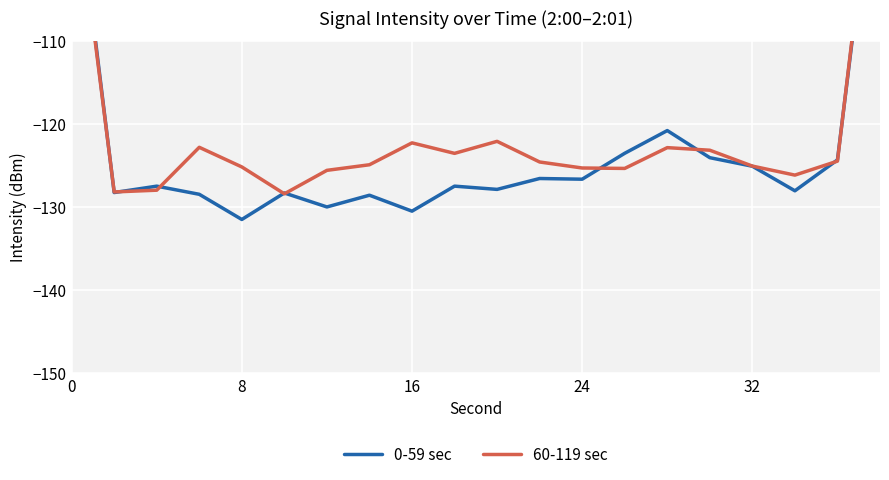

The 0-59 sec series shows -167.9 at 10. True or false?

False